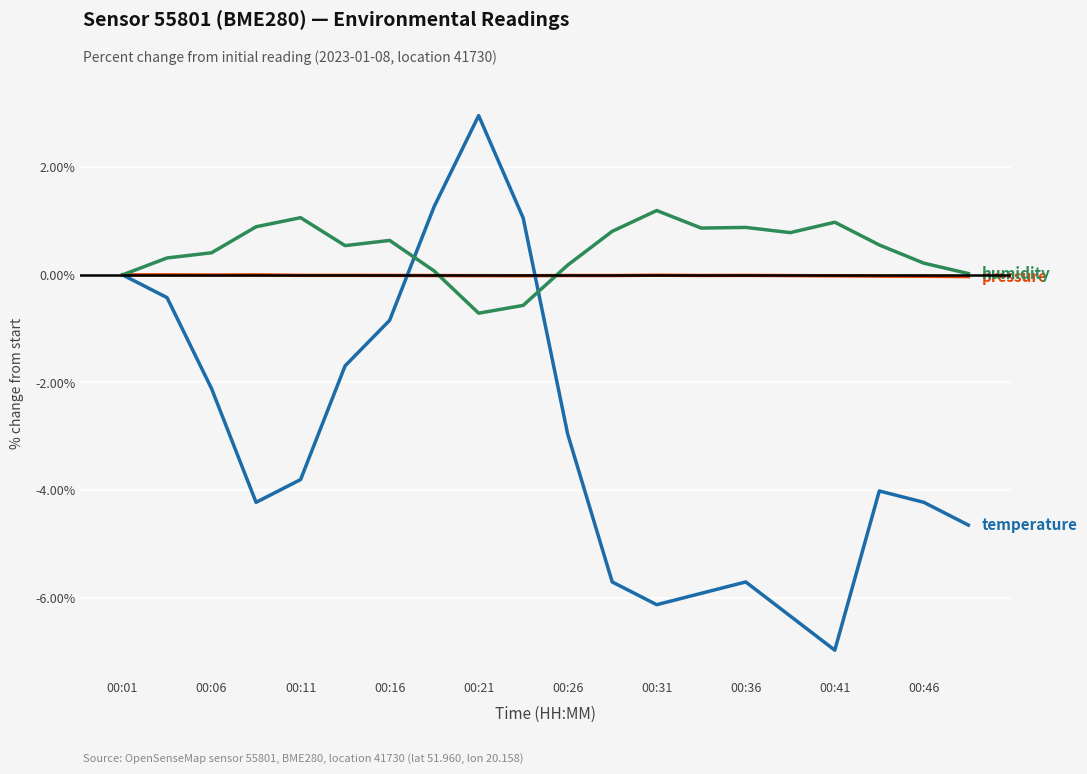

What is the smallest value displayed?

-7.0